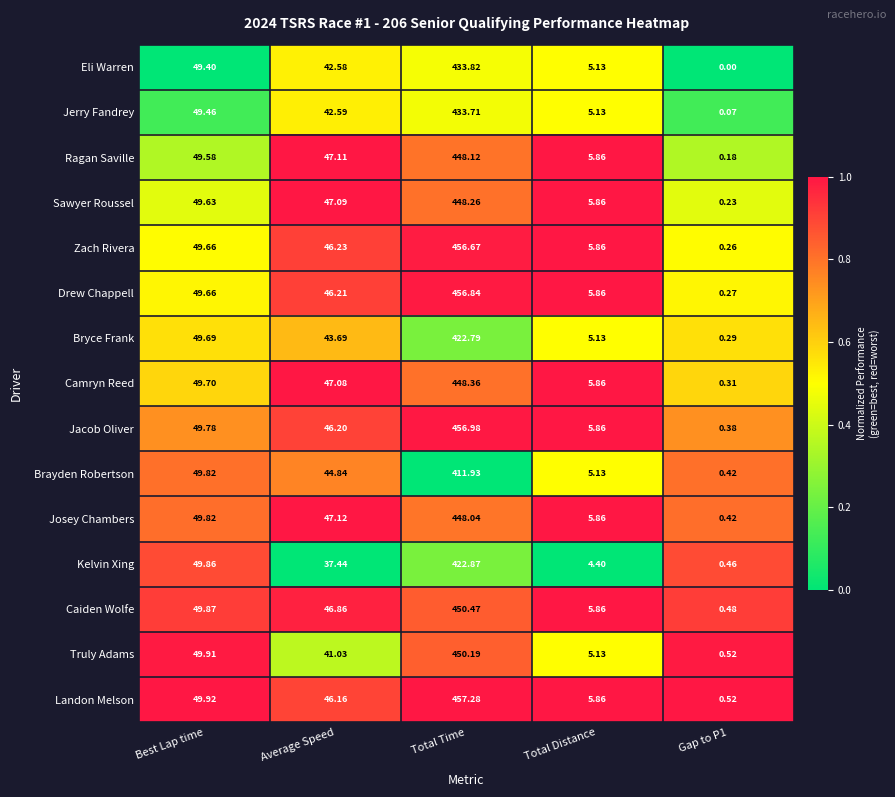

List the series in order of their peak value, lowest first.

Brayden Robertson, Bryce Frank, Kelvin Xing, Jerry Fandrey, Eli Warren, Josey Chambers, Ragan Saville, Sawyer Roussel, Camryn Reed, Truly Adams, Caiden Wolfe, Zach Rivera, Drew Chappell, Jacob Oliver, Landon Melson